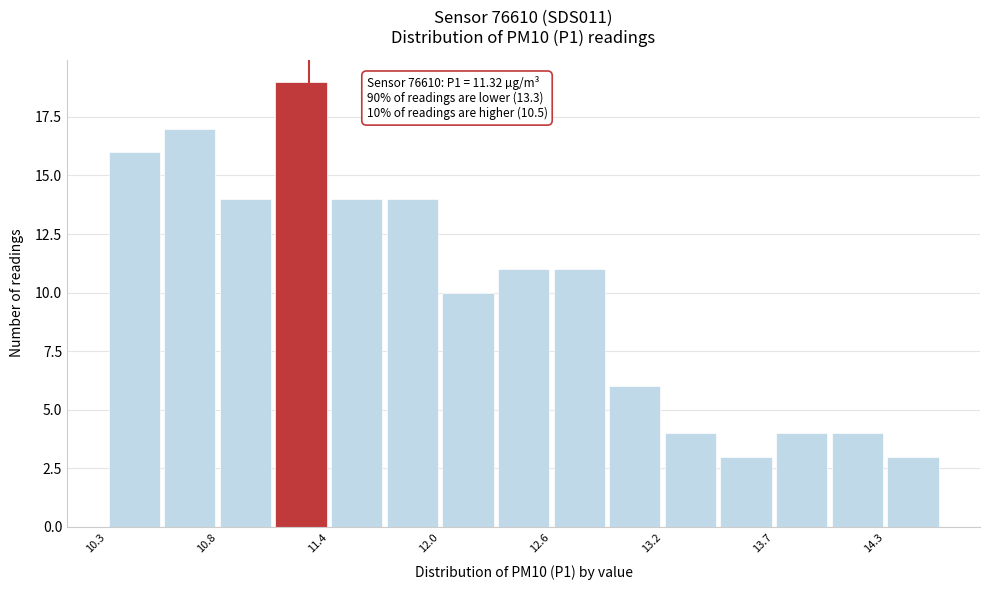

Around what value on the x-axis is the tallest bar? Give the approximate position of its centre, as read against the axis.

11.3